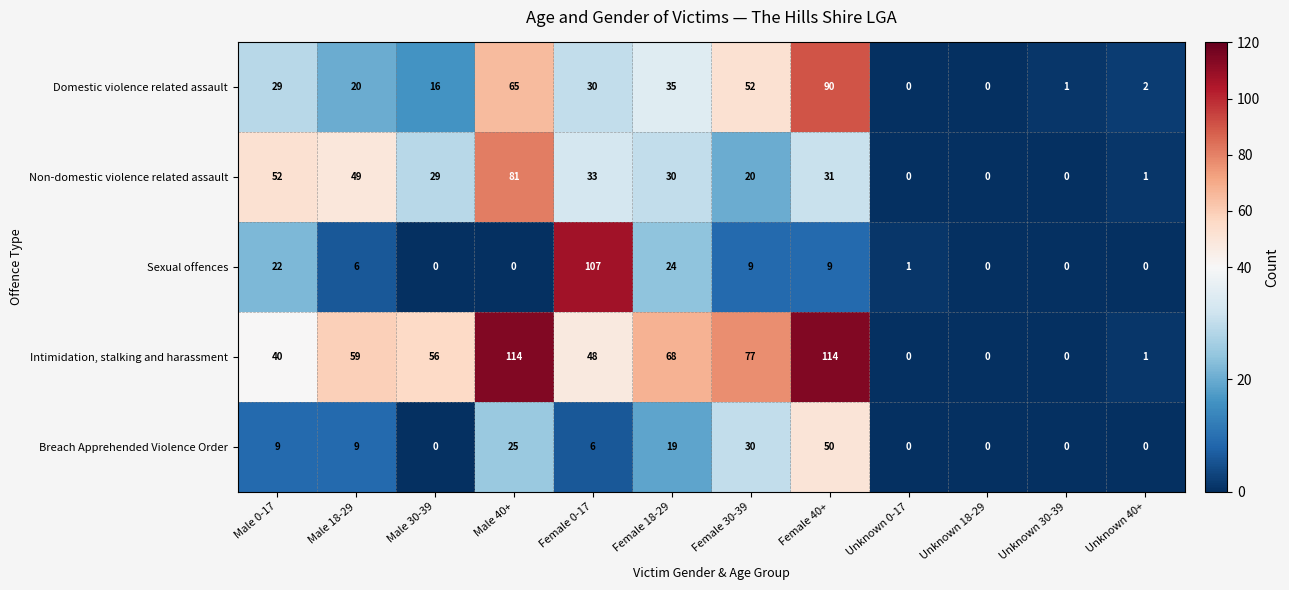

Which series has the largest total across all categories?

Intimidation, stalking and harassment